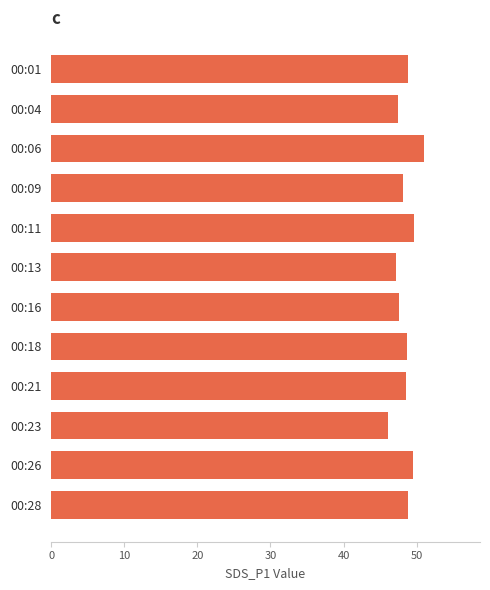

What is the average value?

48.4